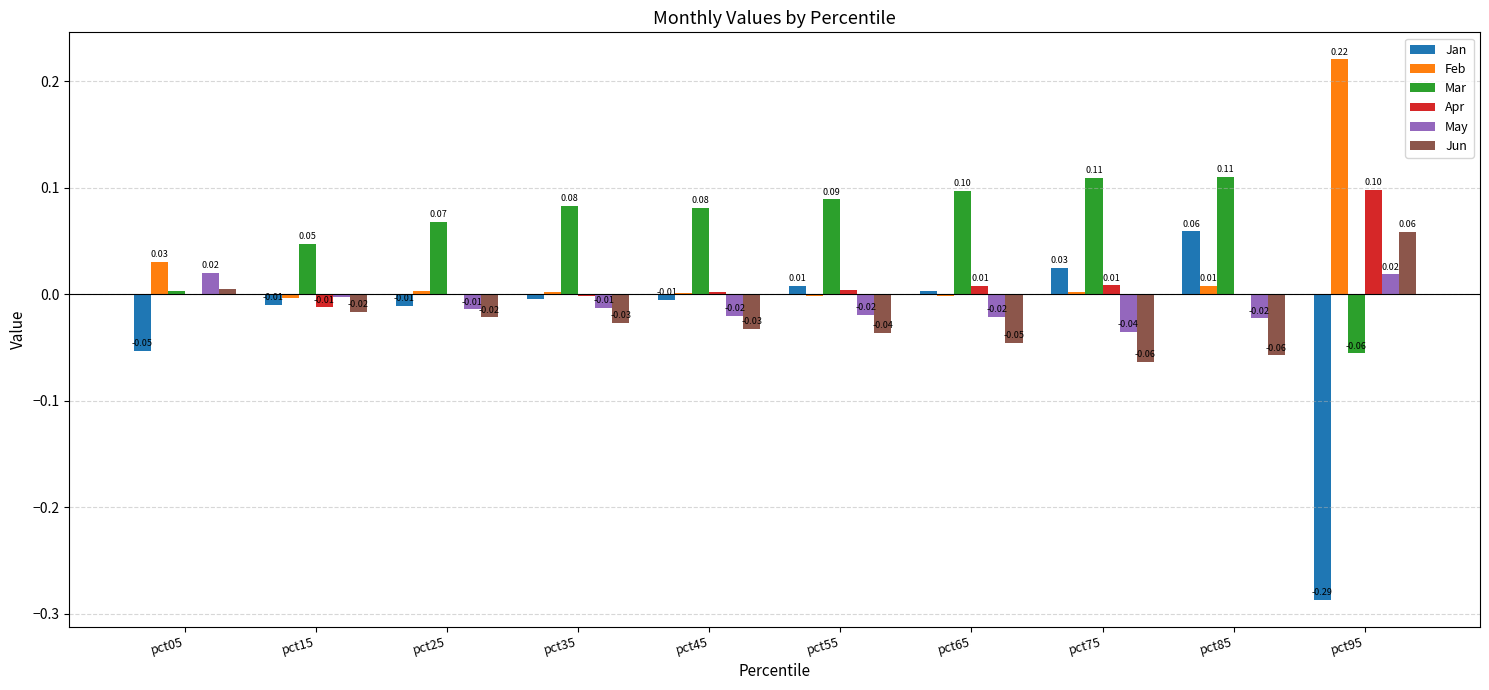

How many positive values does the May series have?

2